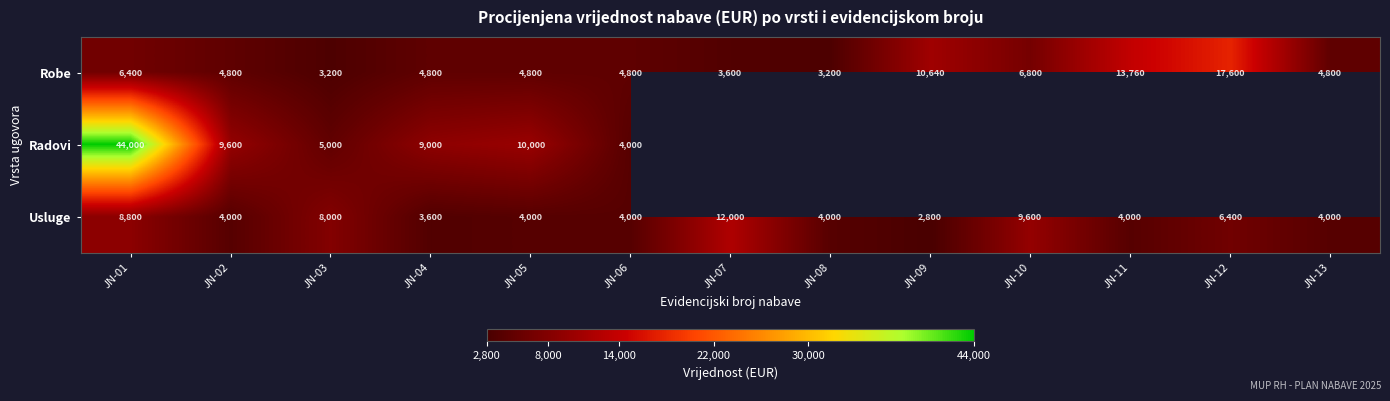

Which category has the lowest value across all series?

JN-09